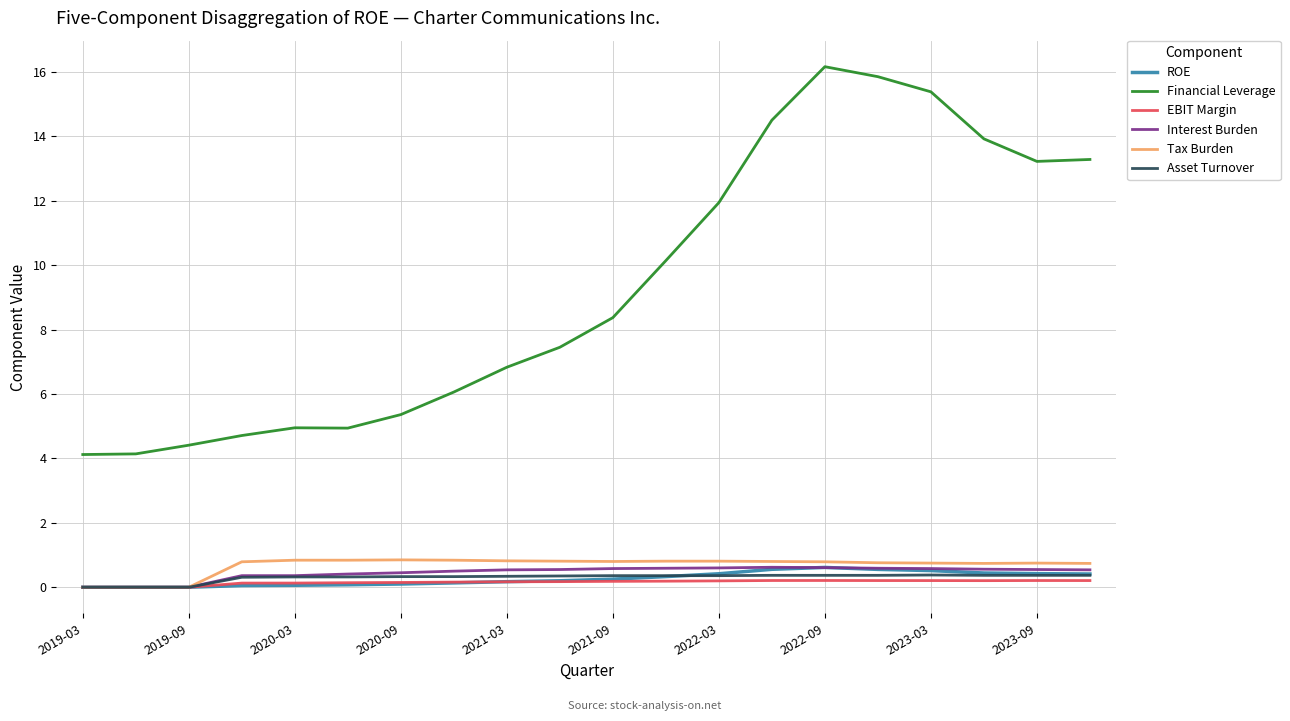

True or false: Asset Turnover and Financial Leverage intersect in this chart.

False